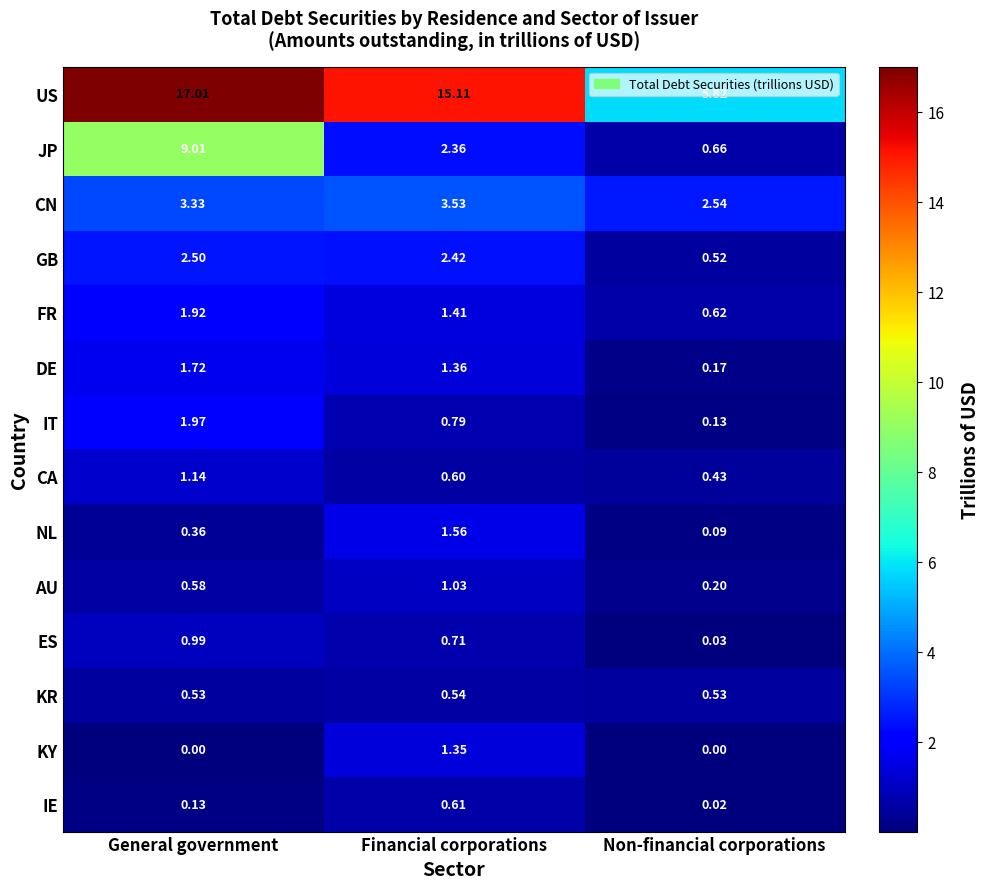

At which category is the sum across all series the highest?

General government